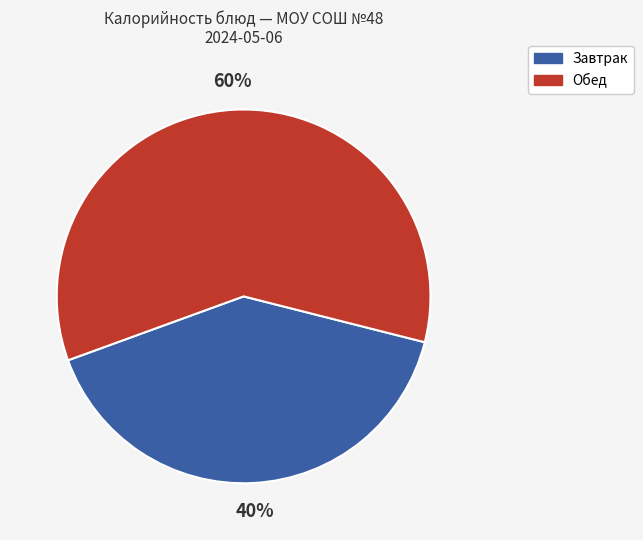

To the nearest percent, what is the average slice percentage?

50%